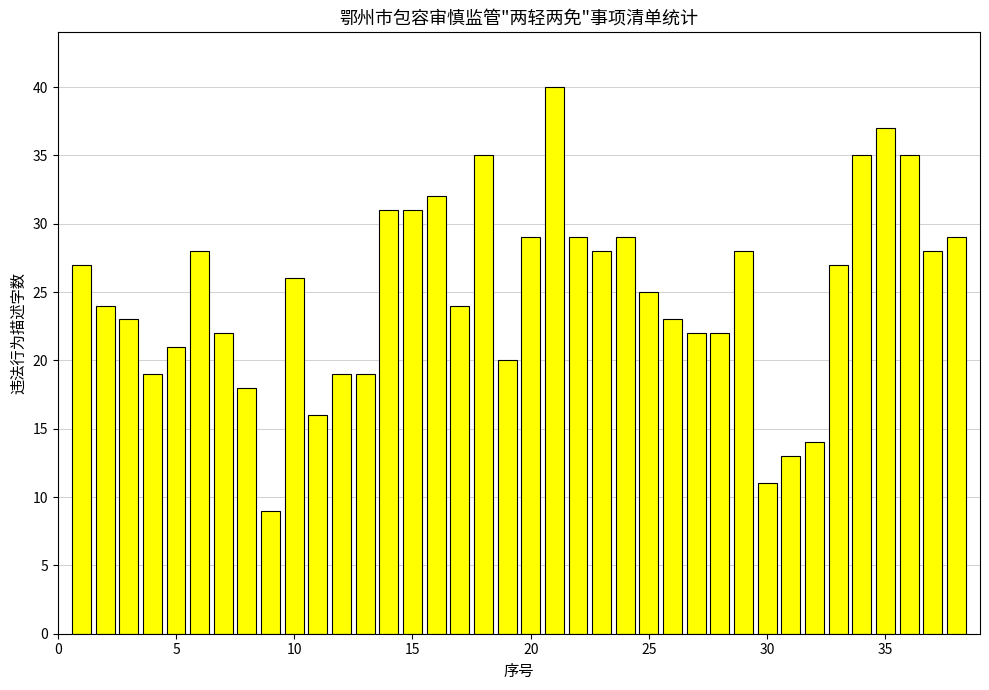

What is the greatest value displayed?

40